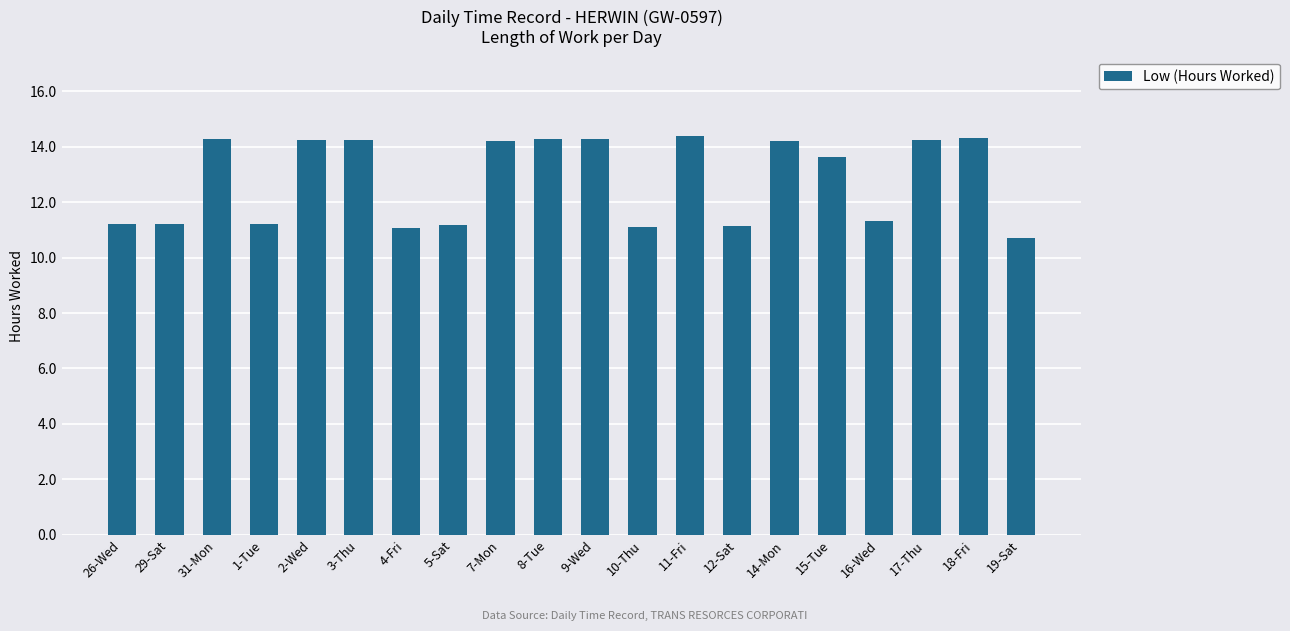

What is the label of the 3rd bar from the right?

17-Thu